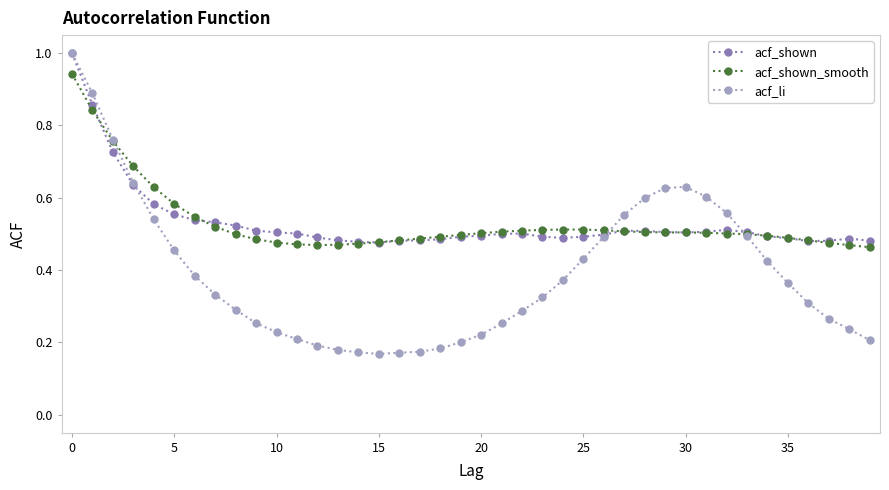

What is the maximum value for acf_shown?

1.0